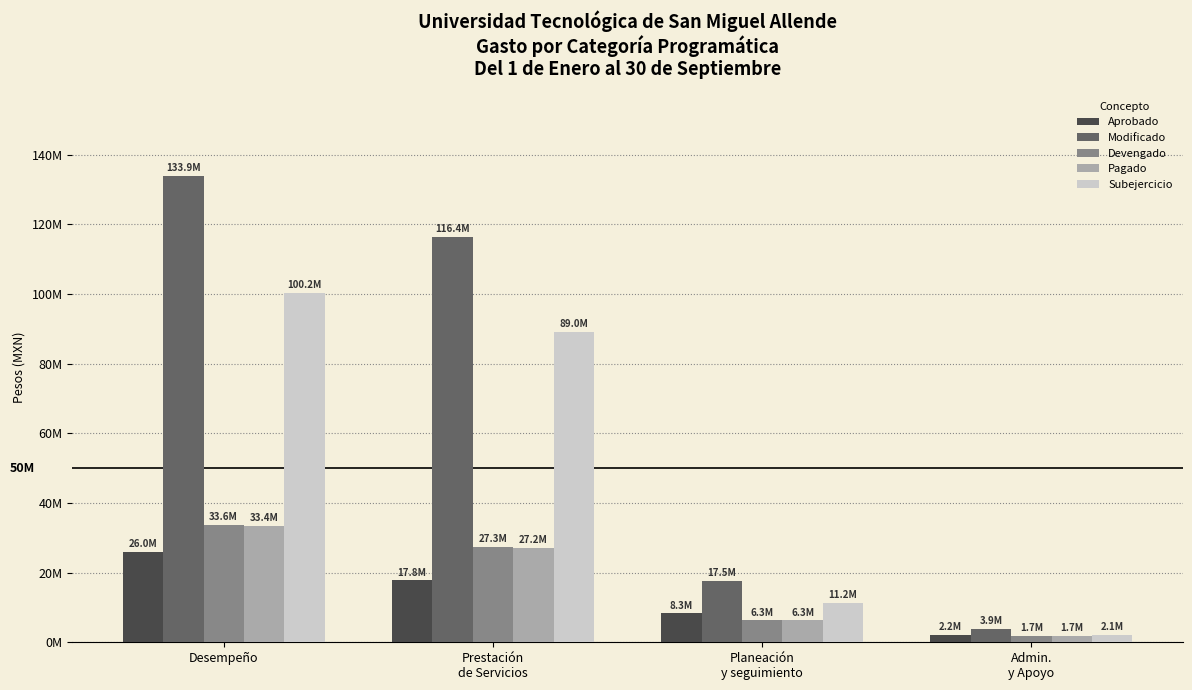

What position from the left is Admin.
y Apoyo?

4